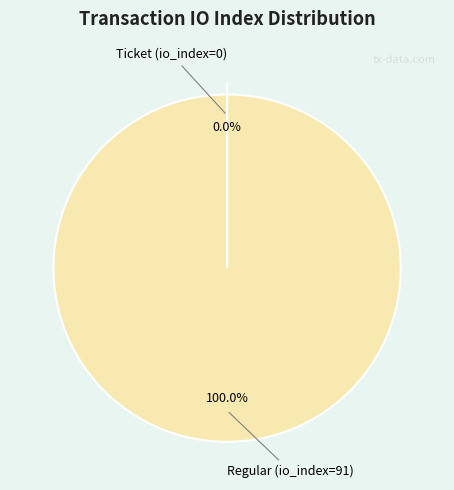

Is there a majority slice in this chart?

Yes